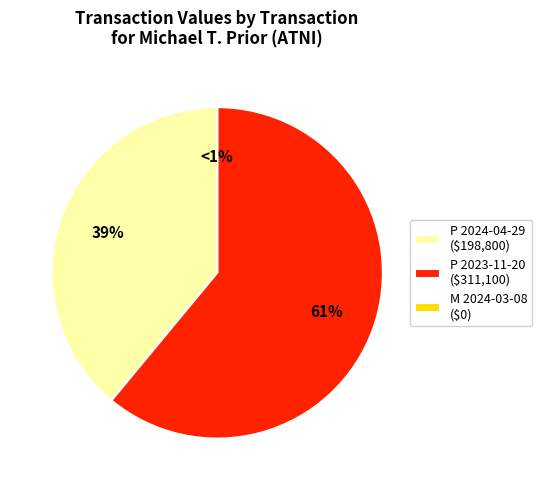

To the nearest percent, what is the average slice percentage?

33%